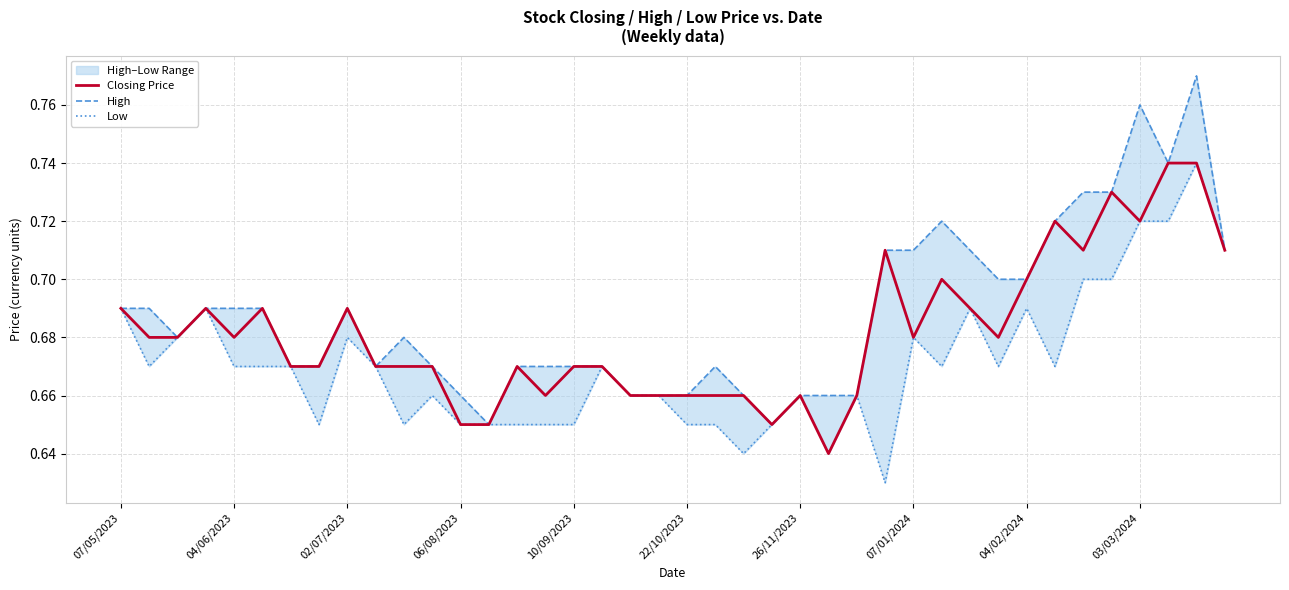

Count the Closing Price values in the range 0 to 1.

40